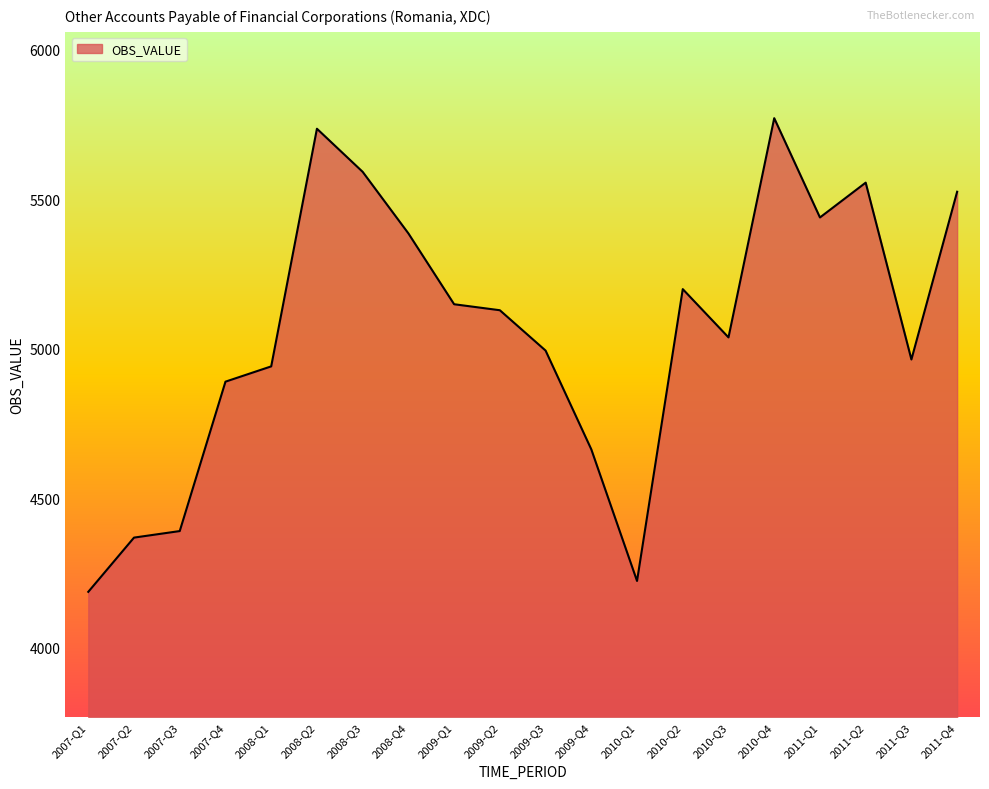

What is the minimum value shown in the chart?

4187.7